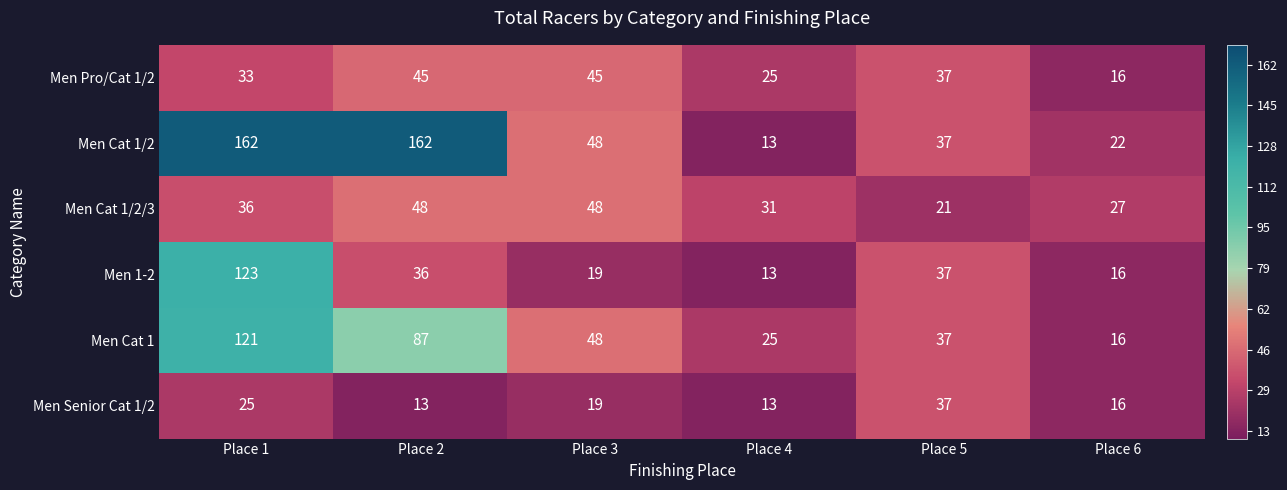

The Men Cat 1/2/3 series shows 18 at Place 6. True or false?

False